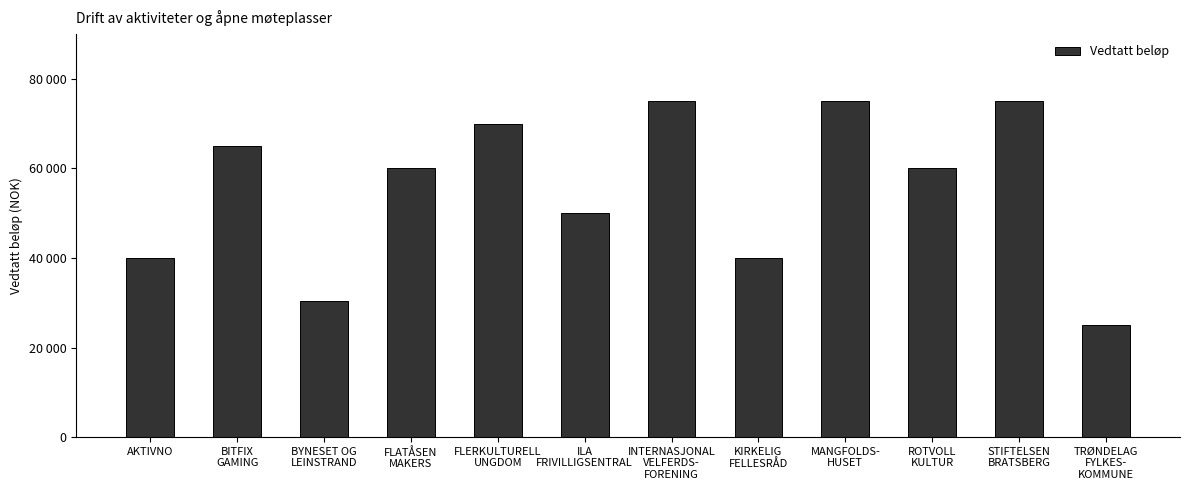

What is the value of the 2nd bar from the left?

65000